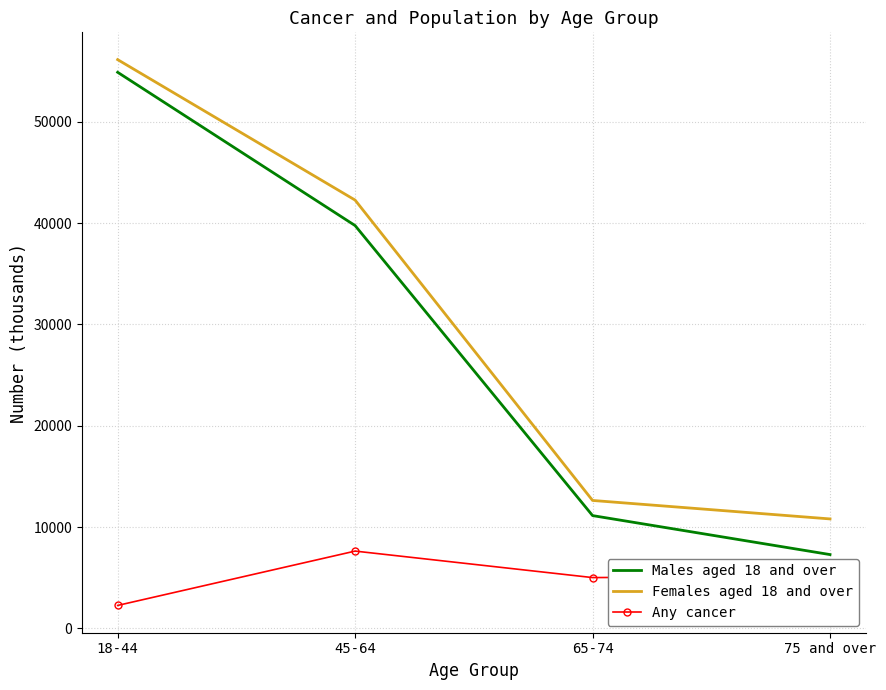

What is the difference between the second highest and second lowest values in the Males aged 18 and over series?

28628